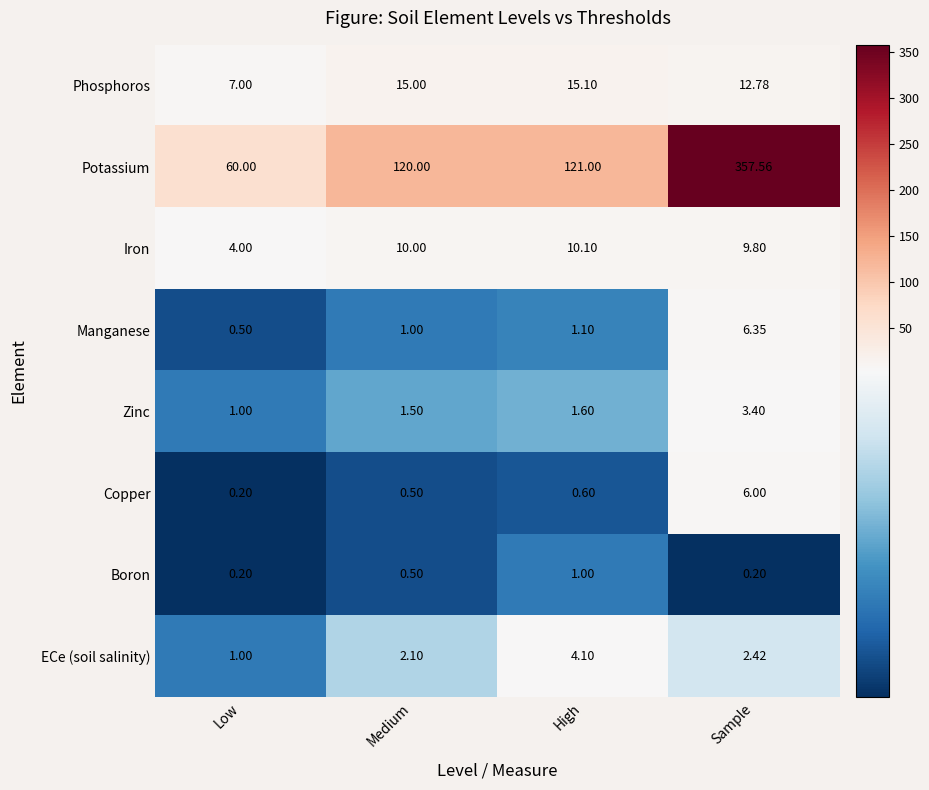

At how many categories does at least one series exceed 329?

1